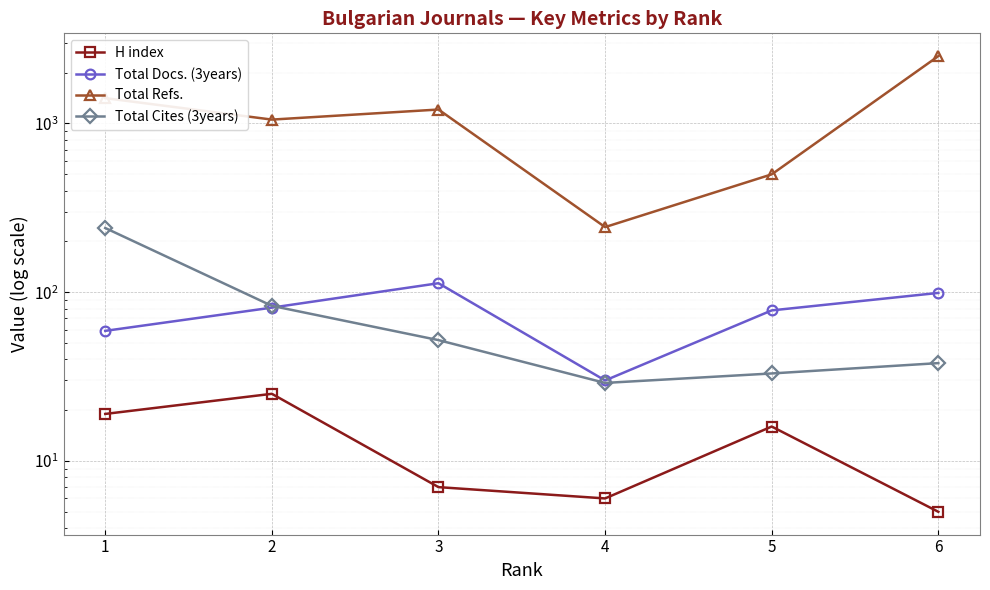

What are all the series names shown in the legend?

H index, Total Docs. (3years), Total Refs., Total Cites (3years)